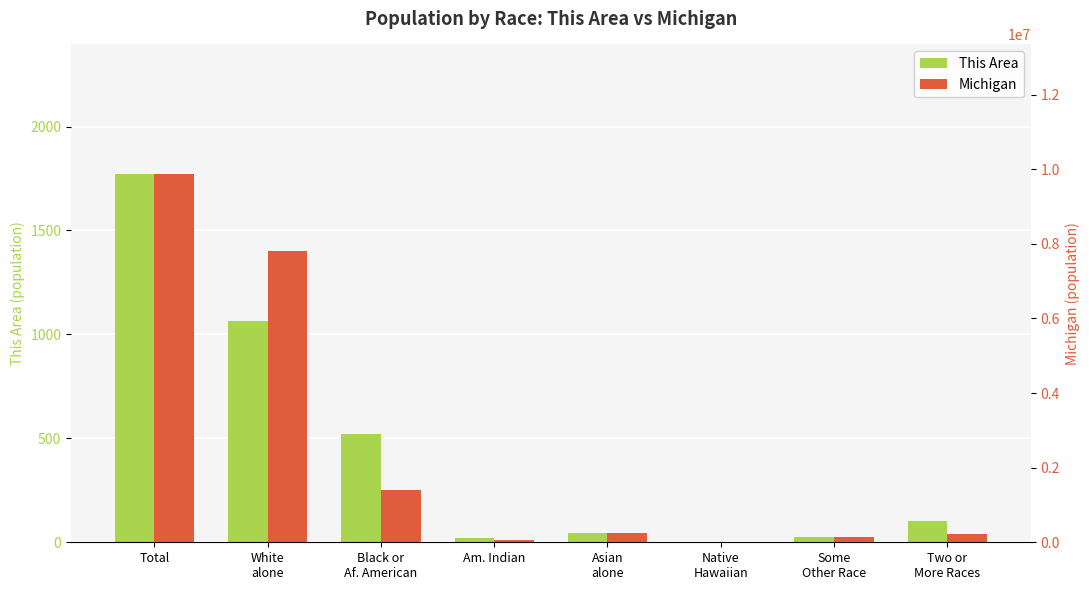

What is the difference between the This Area values at Two or
More Races and Am. Indian?

80